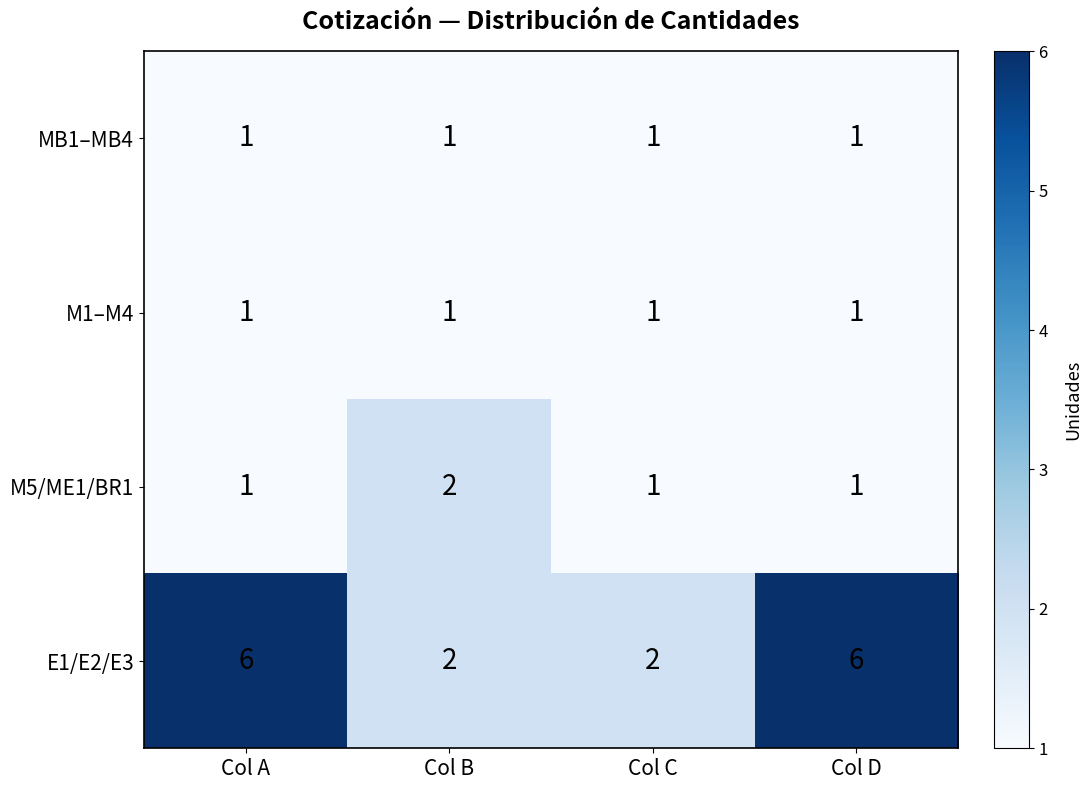

What is the average value of the E1/E2/E3 series?

4